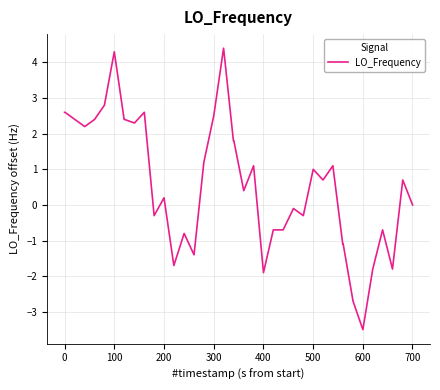

What is the greatest value displayed?

4.4